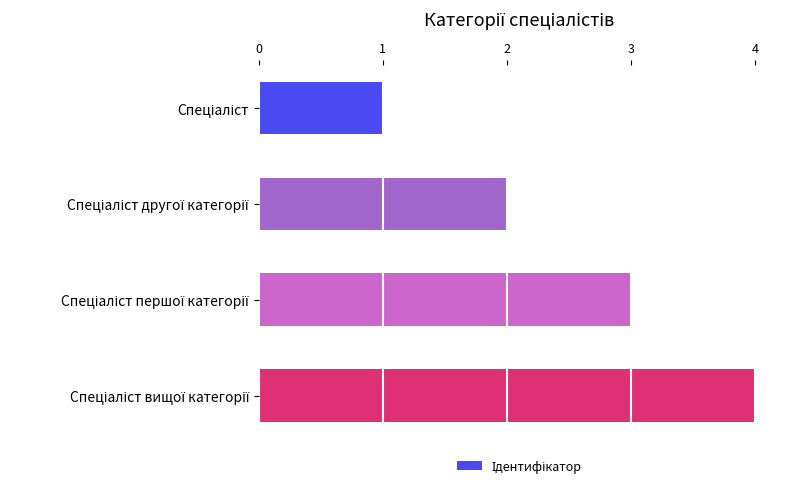

Count the values in the range 2 to 4.

3